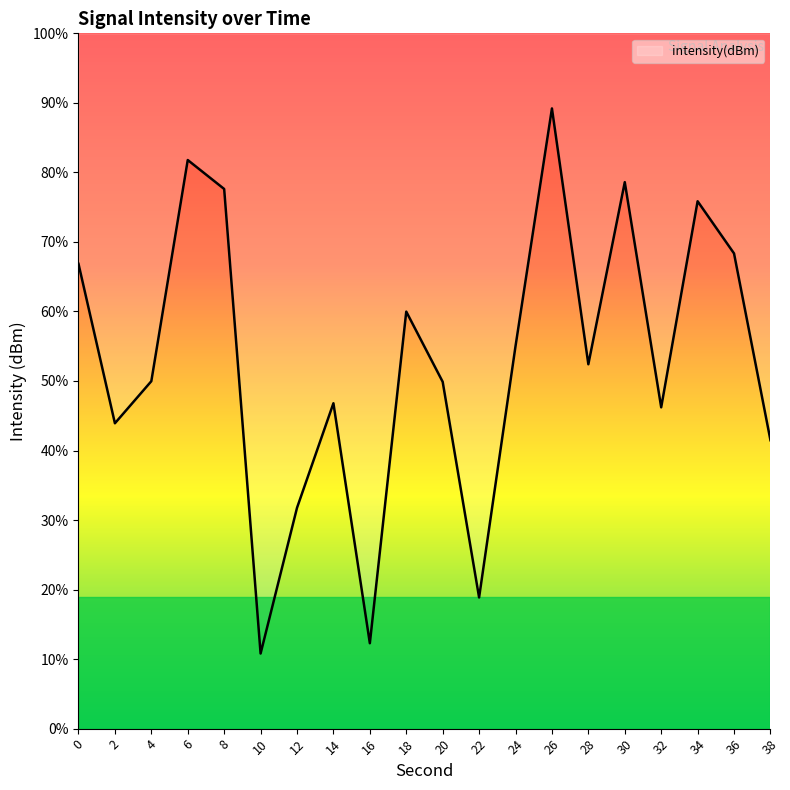

Is this an area chart (filled region under the line)?

Yes